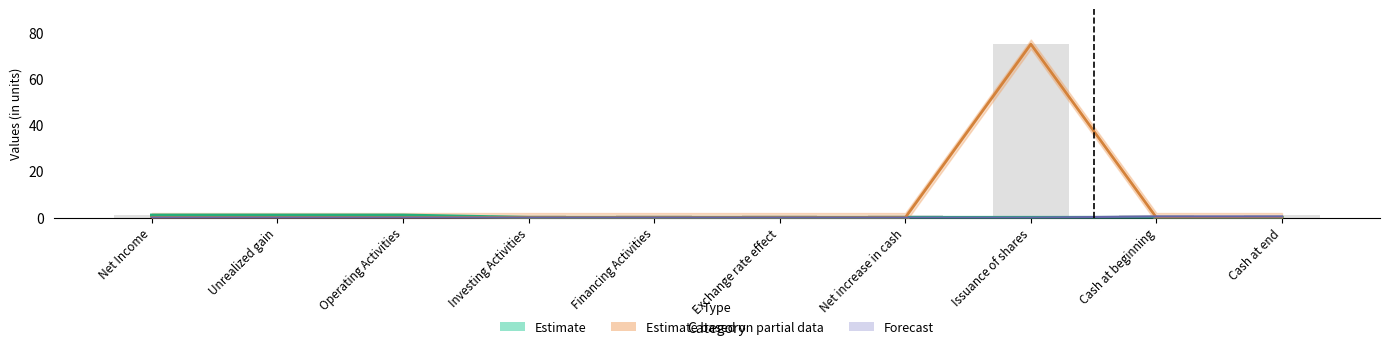

Count the Estimate values in the range 0 to 1.

10